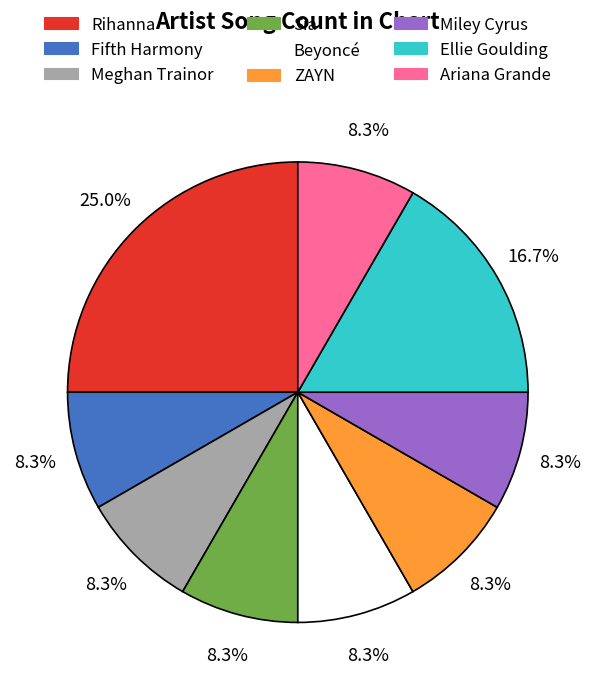

Which slice is the largest?

Rihanna